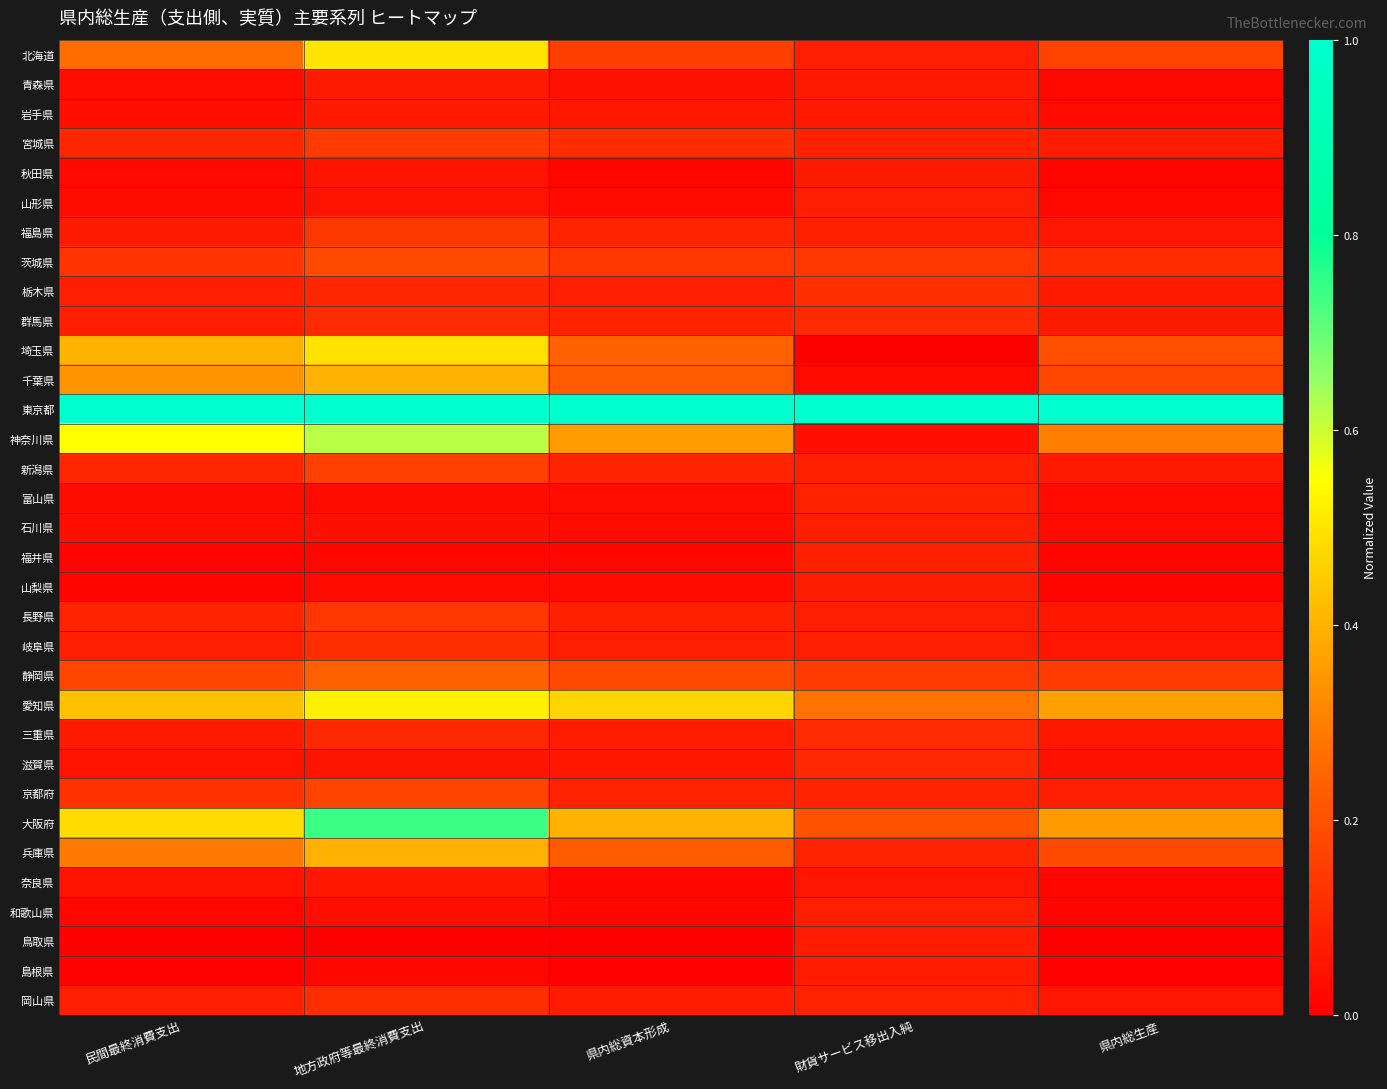

What is the total value across all series at 民間最終消費支出?

5.3